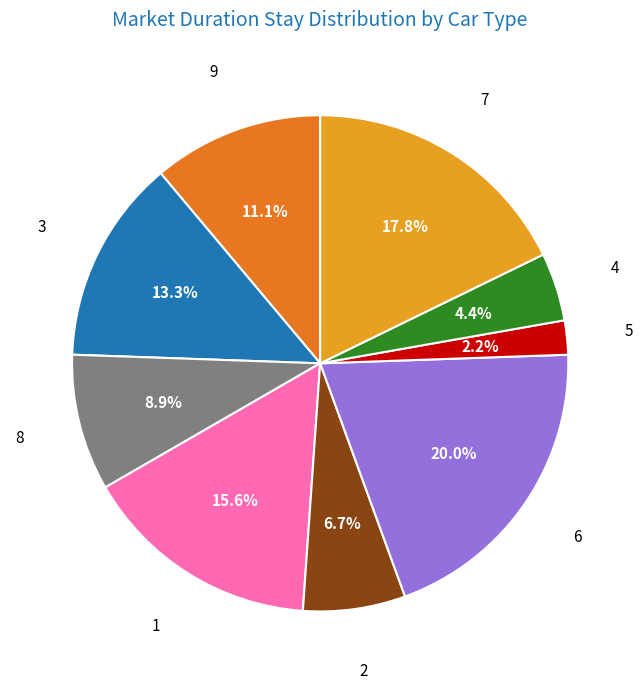

Does 5 represent more than half of the total?

No